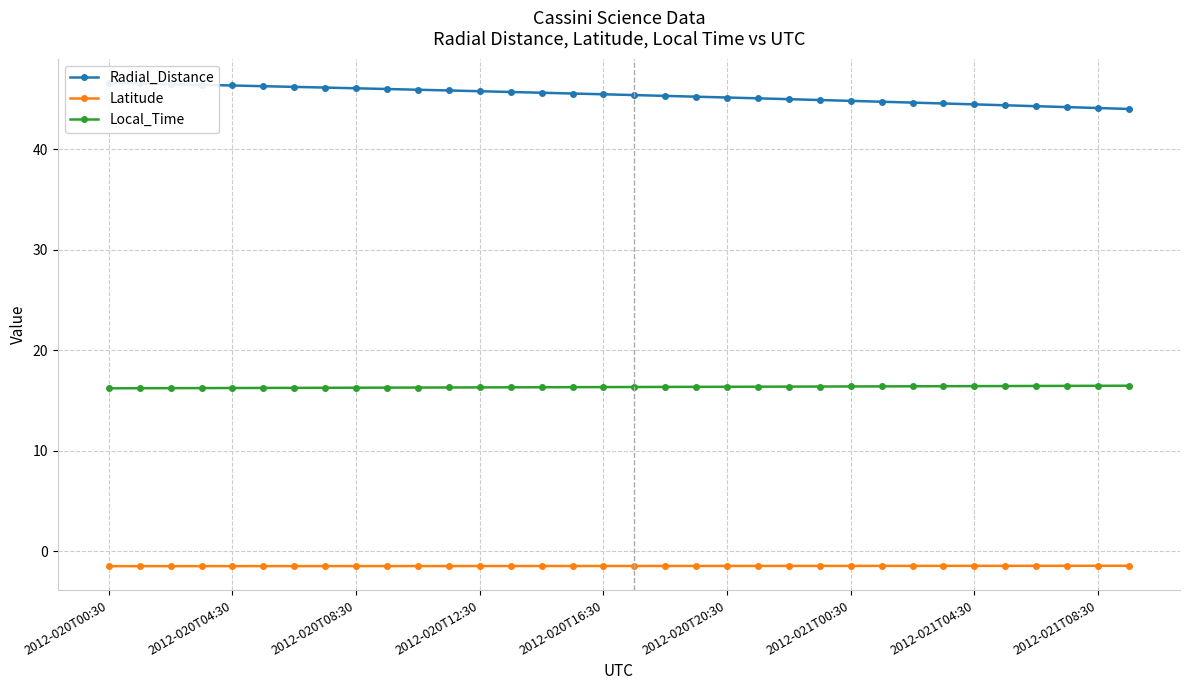

What is the minimum value for Latitude?

-1.5